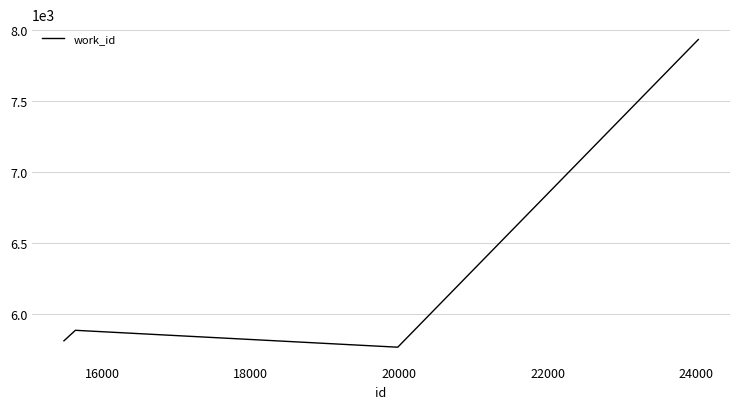

What is the greatest value displayed?

7934